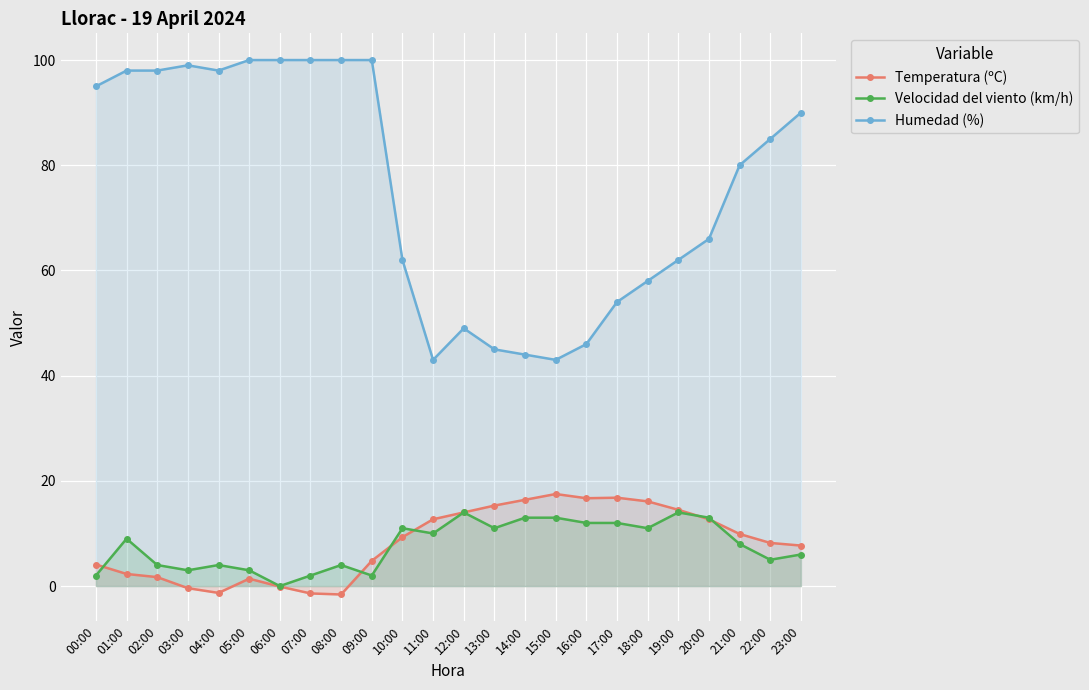

How many interior local valleys does the Humedad (%) series have?

3